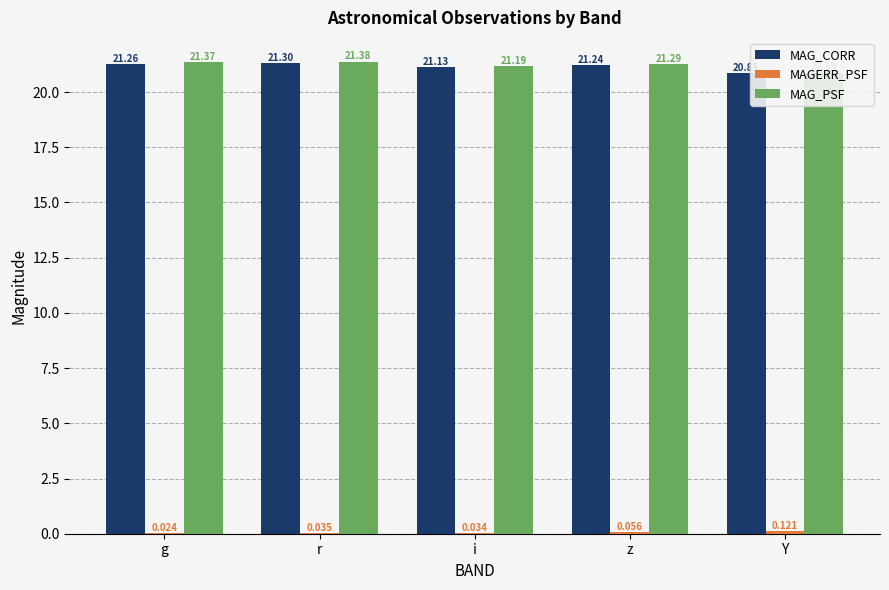

How many MAG_PSF values are between 21 and 22?

4